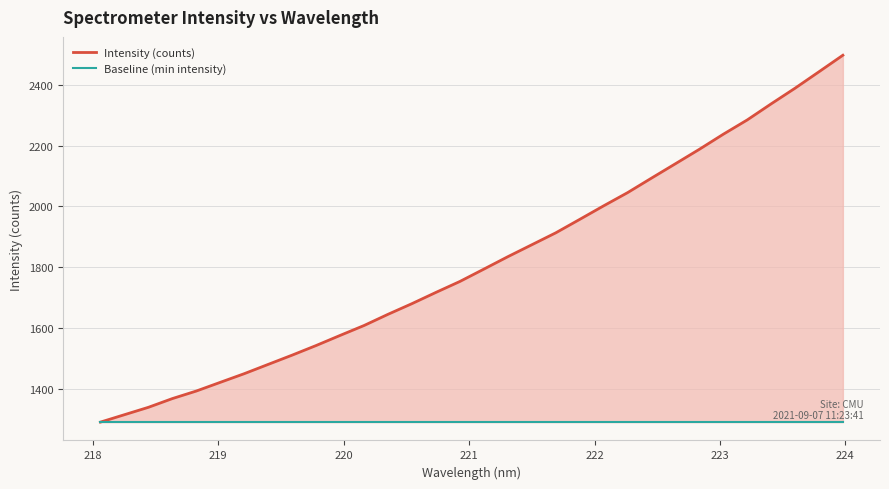

The value of Baseline (min intensity) at 218 is 1290.2. True or false?

True